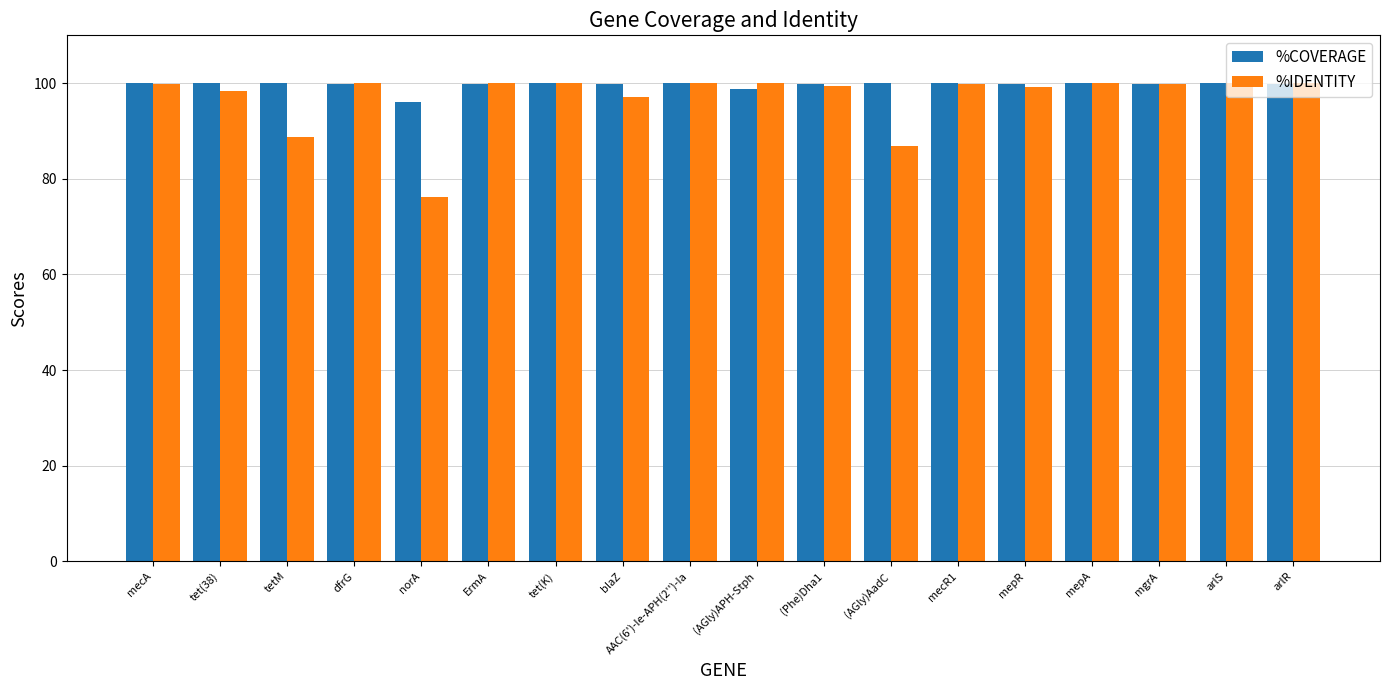

Where does the %COVERAGE series first go above 99?

mecA